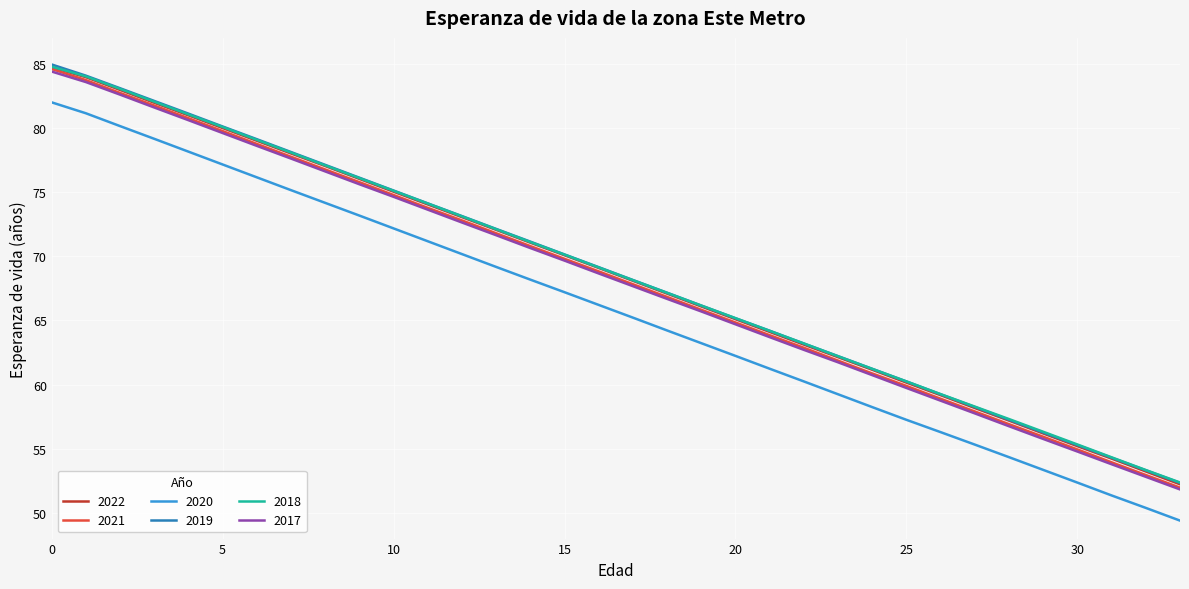

True or false: 2020 and 2017 cross at least once.

False